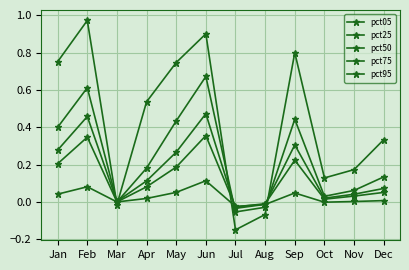

The value of pct05 at Dec is 0.0. True or false?

False